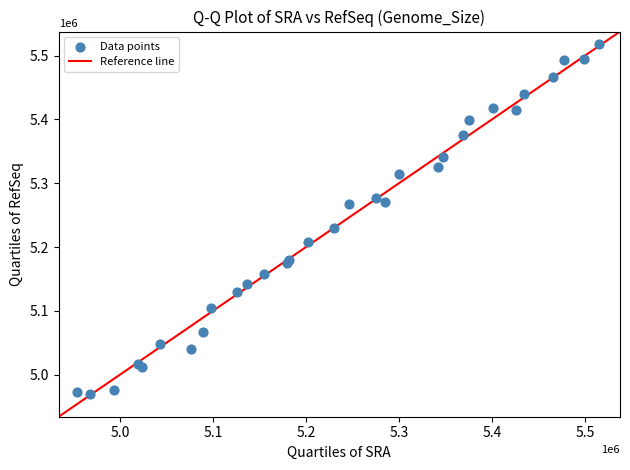

What Y value in the scatter plot is closest to 5243305?

5229472.3